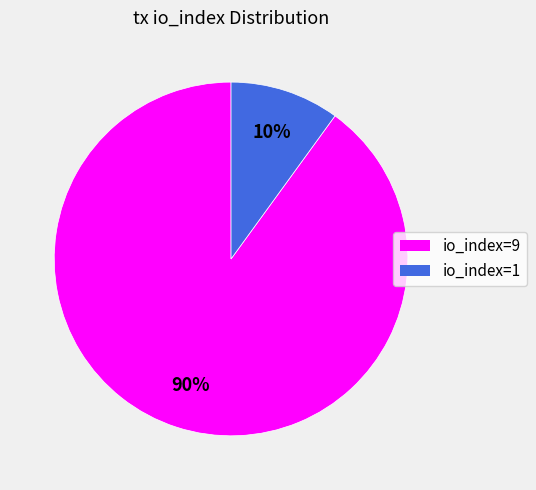

Is it true that io_index=1 is 1% of the pie?

False